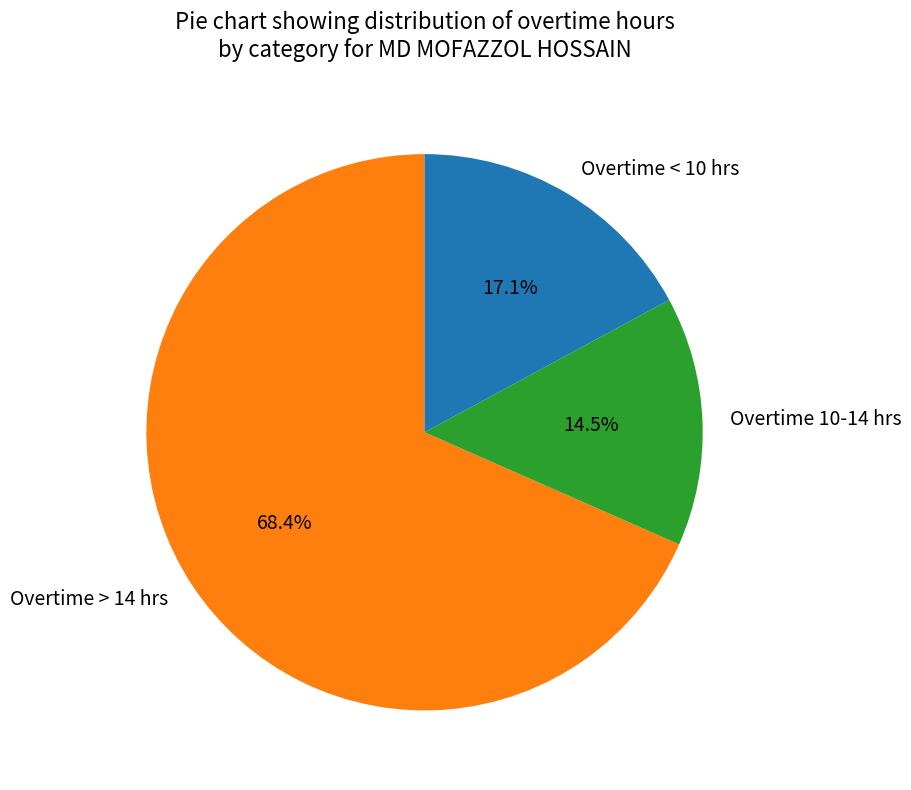

How many segments does this pie chart have?

3